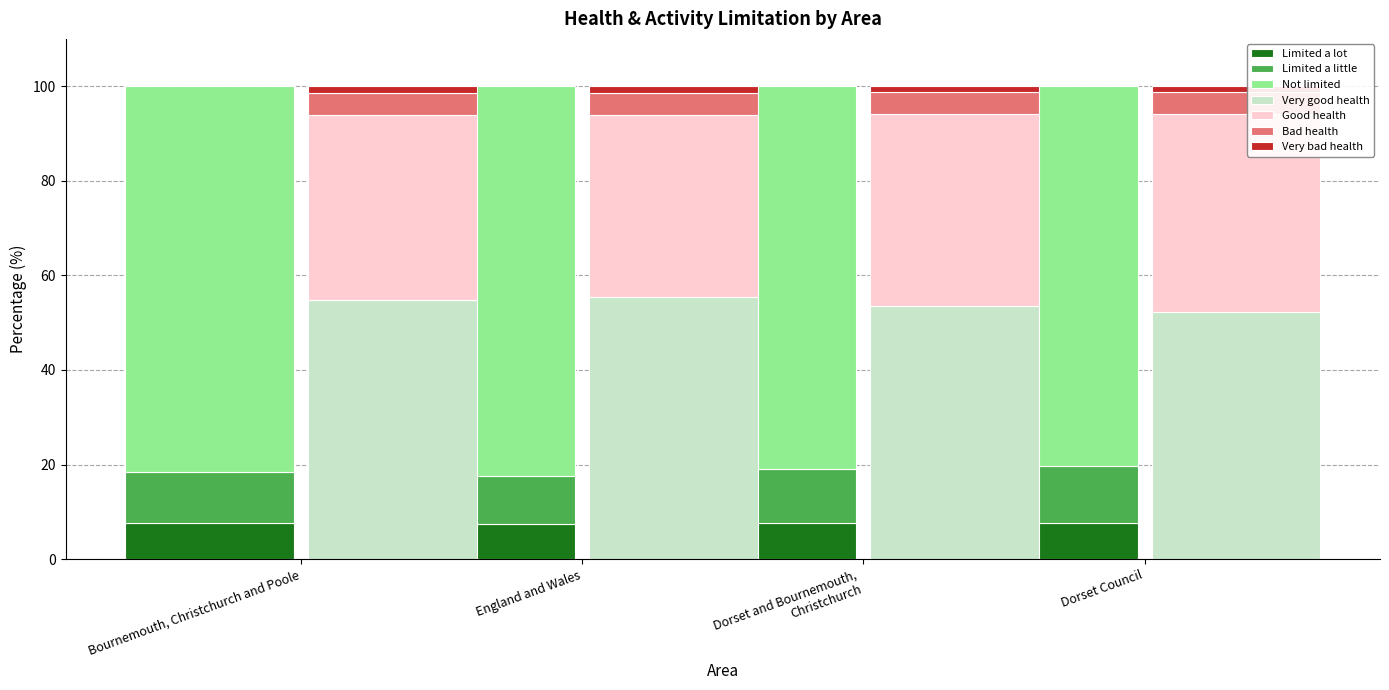

The Very good health series shows 52.3 at Dorset Council. True or false?

True